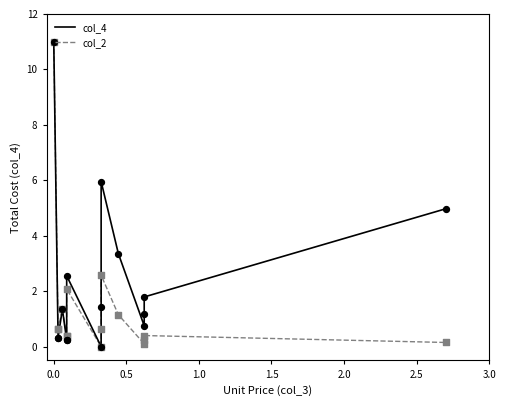

Is the value of col_4 at 1.5 greater than the value of col_2 at 0.5?

Yes